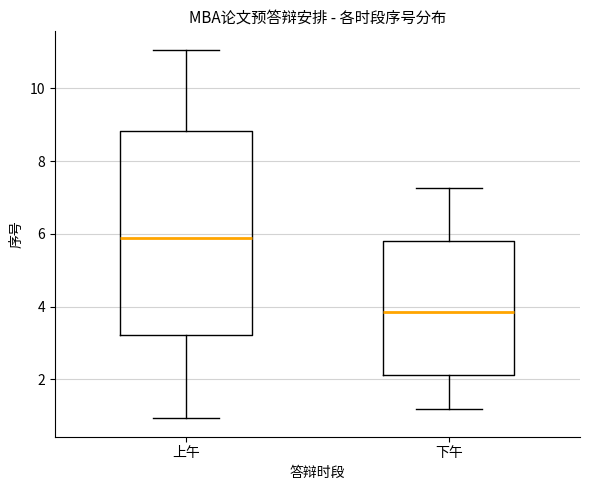

Comparing the boxes themselves (not the whiskers), which one is the tallest?

上午